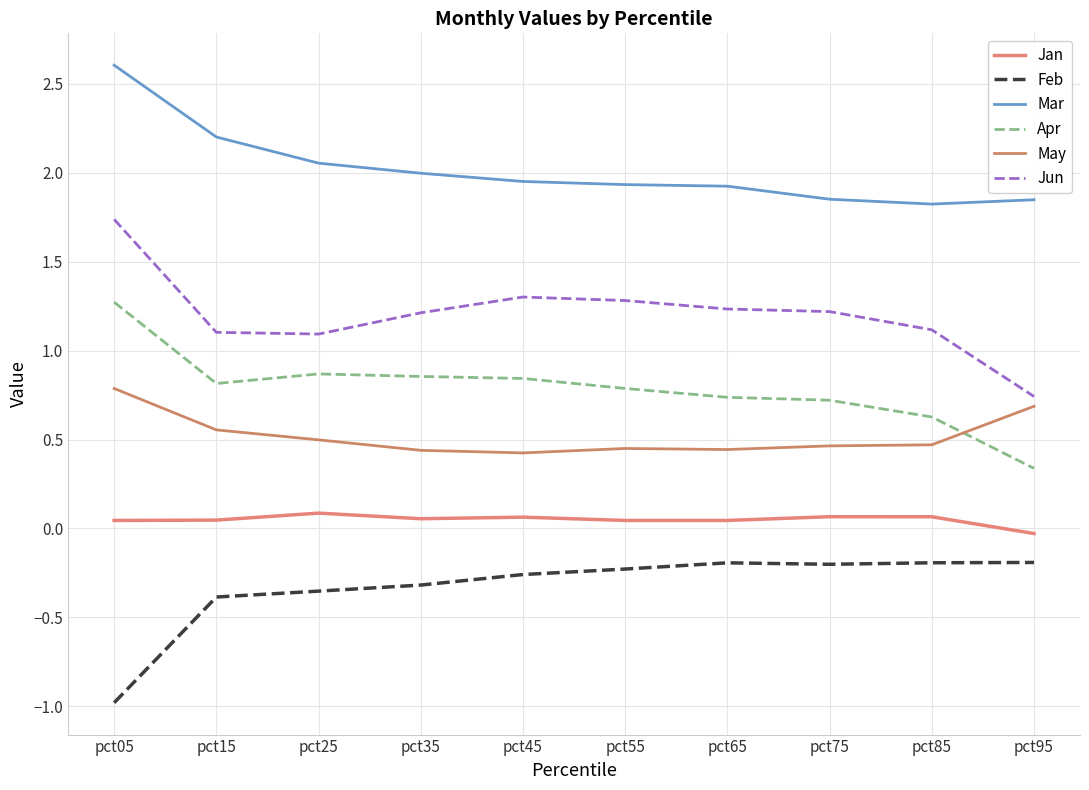

At which category is the sum across all series the highest?

pct05